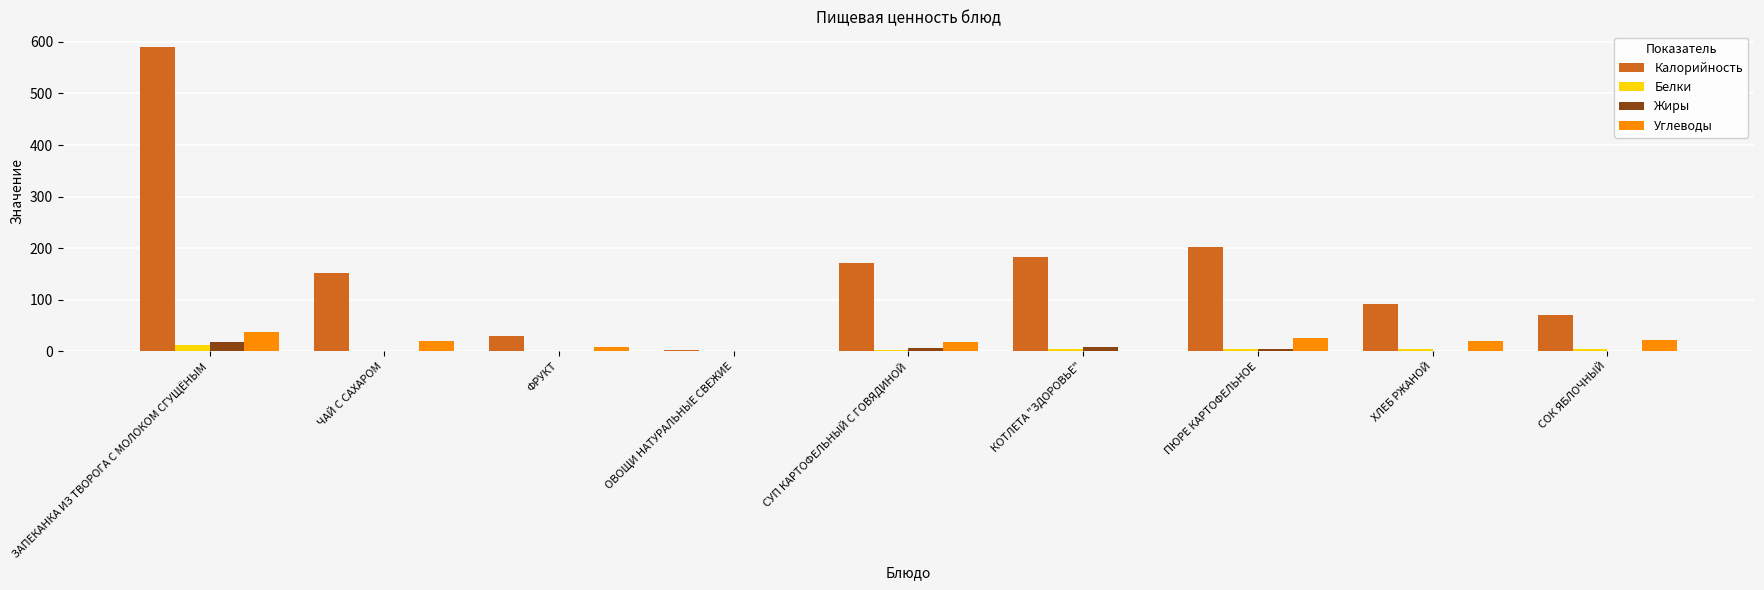

What value does the Калорийность series have at СОК ЯБЛОЧНЫЙ?

71.0